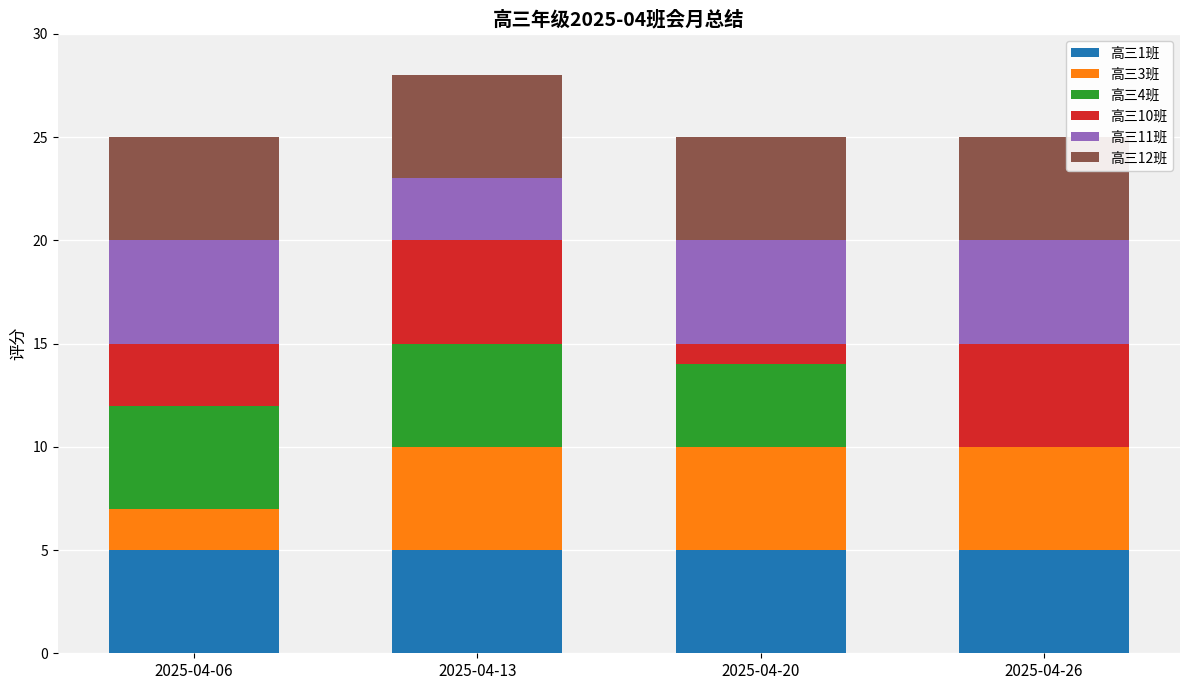

What is the total value across all series at 2025-04-06?

25